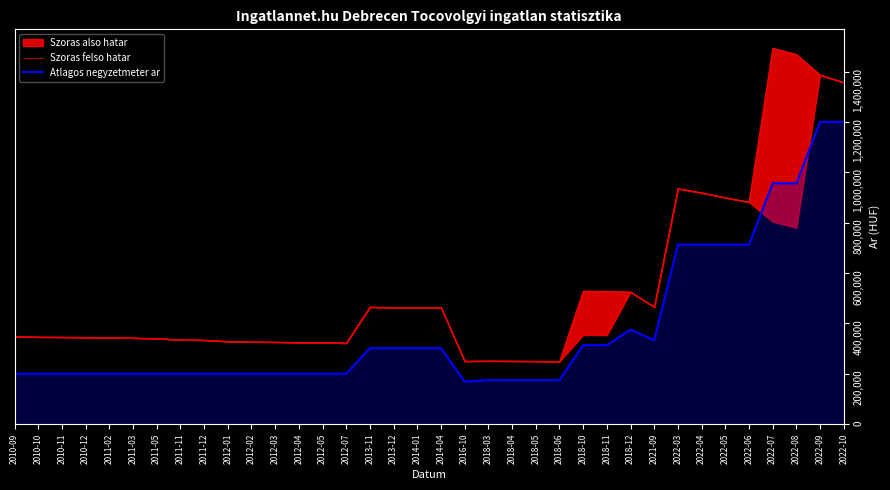

How many interior local peaks does the Szoras felso hatar series have?

6